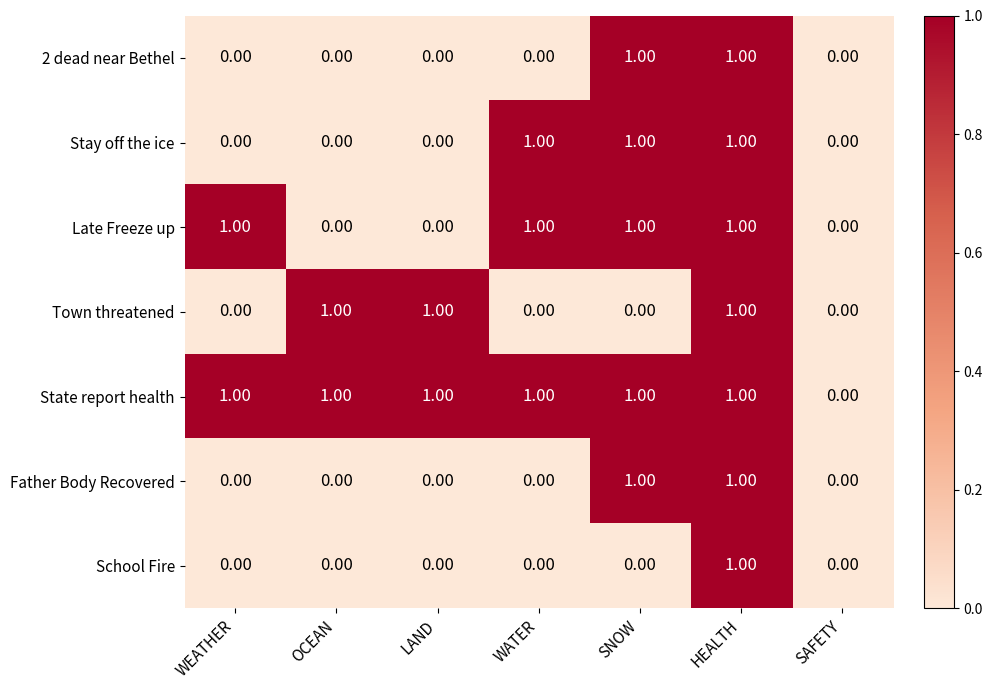

Which category has the highest value in the School Fire series?

HEALTH